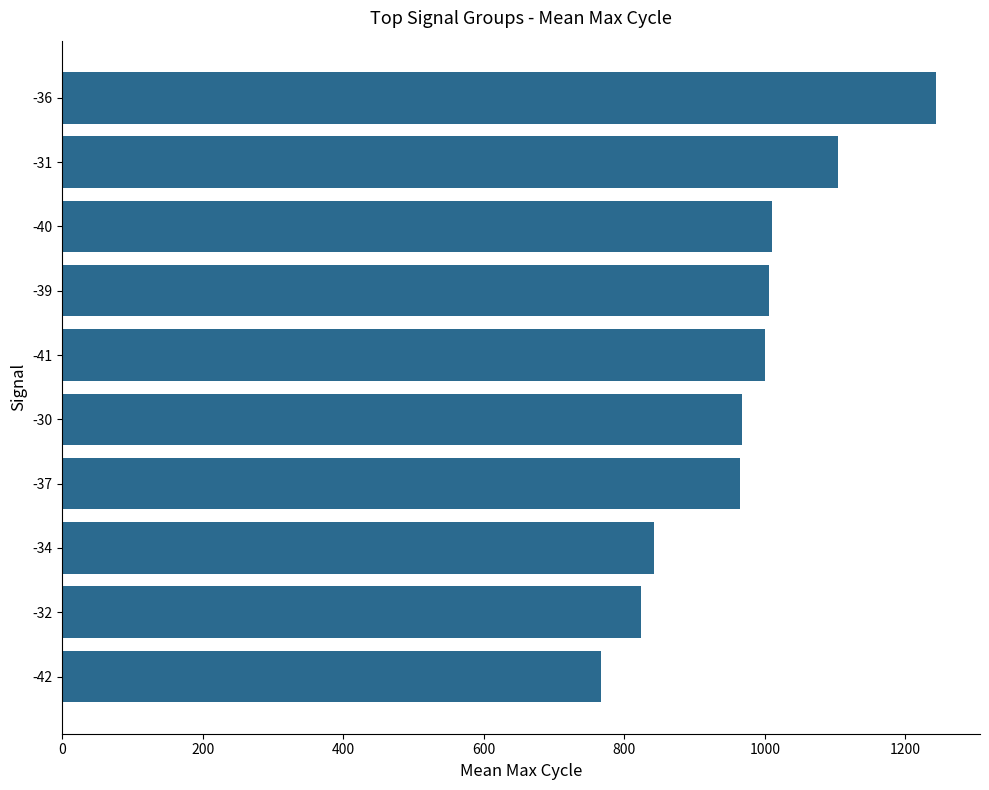

How many categories are shown in the chart?

10